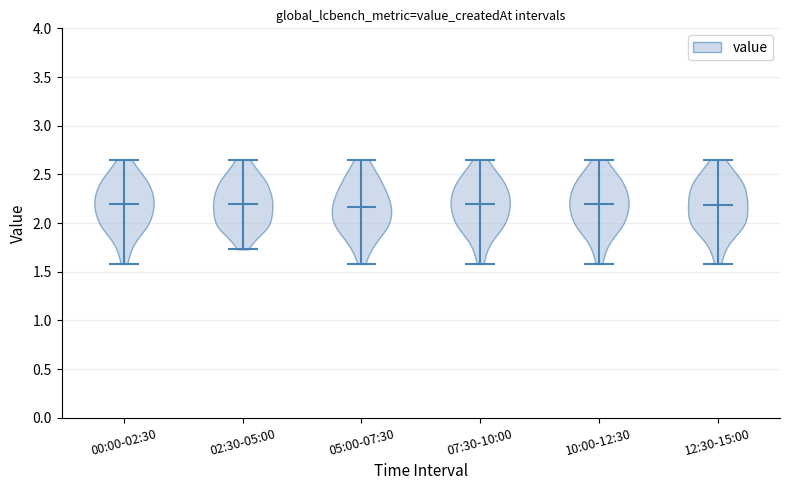

Where does the median line of the violin for 12:30-15:00 sit on the y-axis? The values are not printed on the chart, so give them approximately, as read against the axis.

2.20